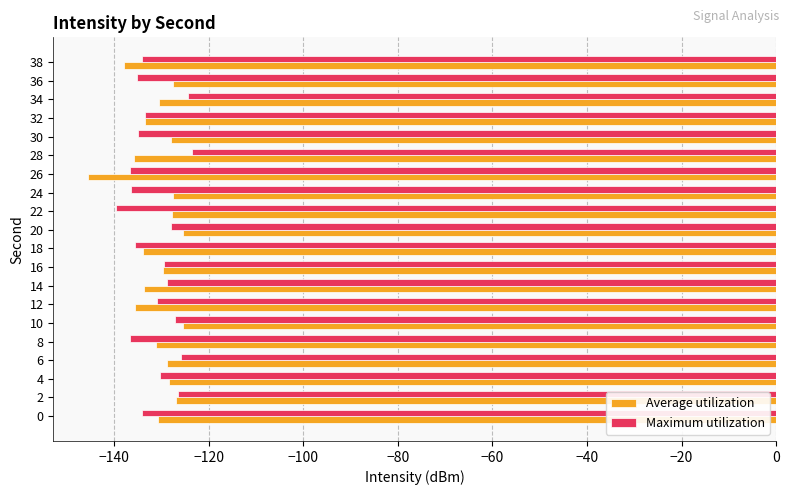

What is the smallest value displayed?

-145.6